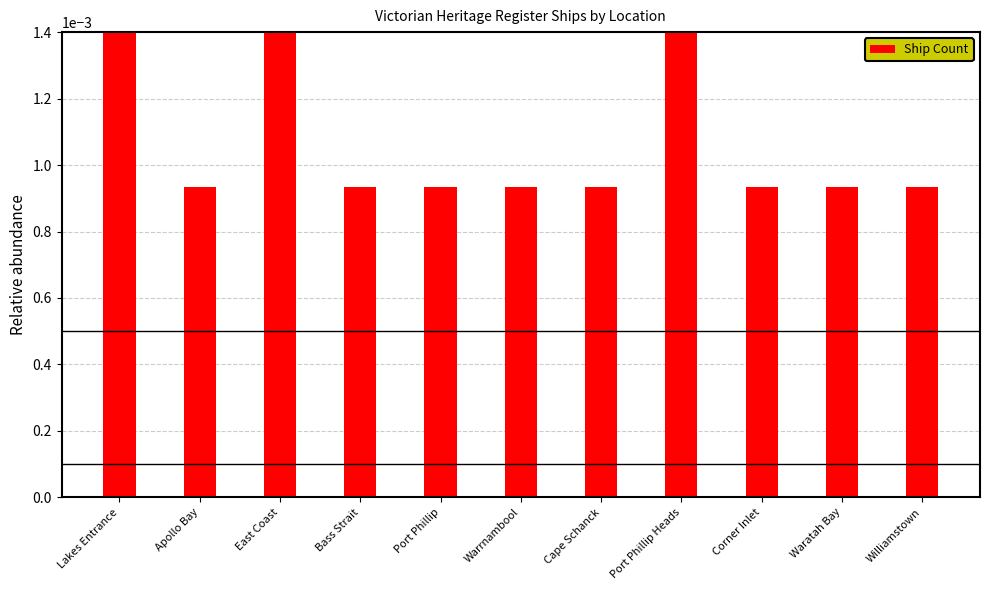

What is the label of the 7th bar from the left?

Cape Schanck